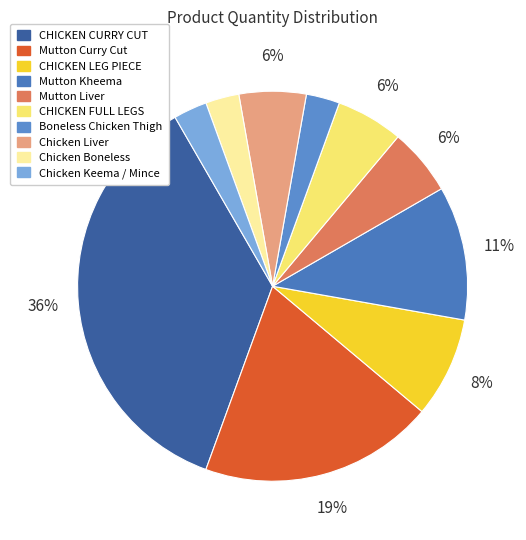

Is CHICKEN FULL LEGS the majority of the pie?

No